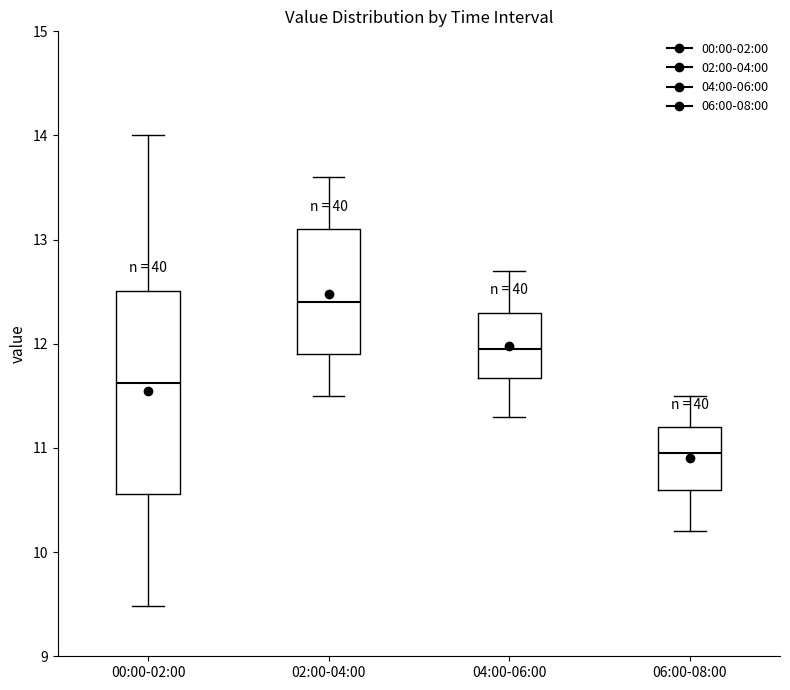

Reading left to right, transcribe this box plot: for each box, give where its median line is, the range the box spans, and where its two whiskers end, as read against the y-axis. The values are not printed on the chart, so give them approximately, as read against the axis.

00:00-02:00: median 11.6, box 10.6 to 12.5, whiskers 9.5 to 14.0
02:00-04:00: median 12.4, box 11.9 to 13.1, whiskers 11.5 to 13.6
04:00-06:00: median 12.0, box 11.7 to 12.3, whiskers 11.3 to 12.7
06:00-08:00: median 11.0, box 10.6 to 11.2, whiskers 10.2 to 11.5